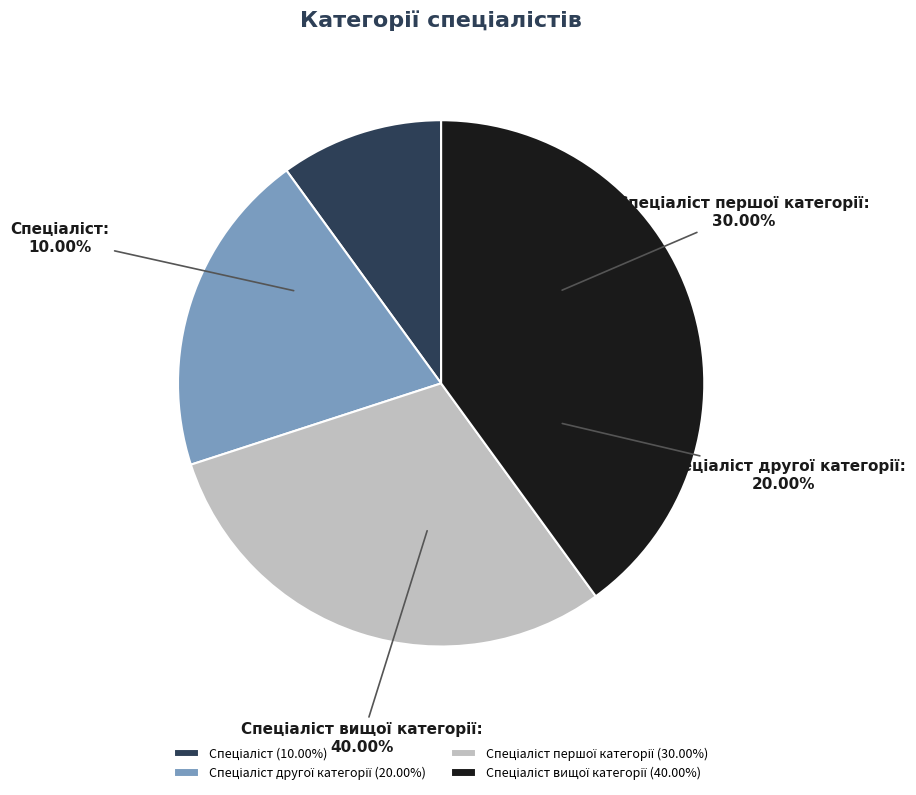

The Спеціаліст slice represents 10% of the pie. True or false?

True